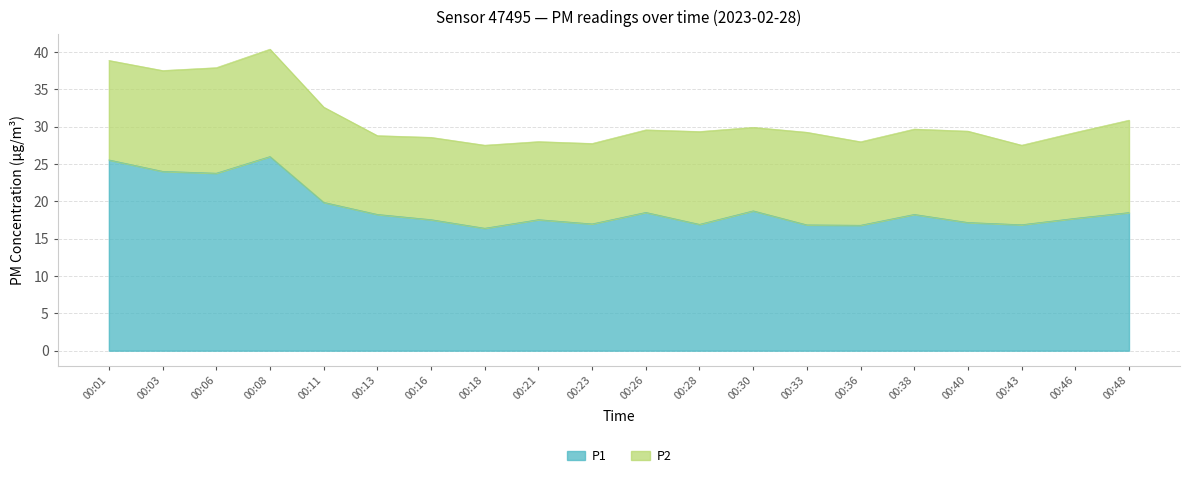

At which category does the data reach its first local valley?

00:06